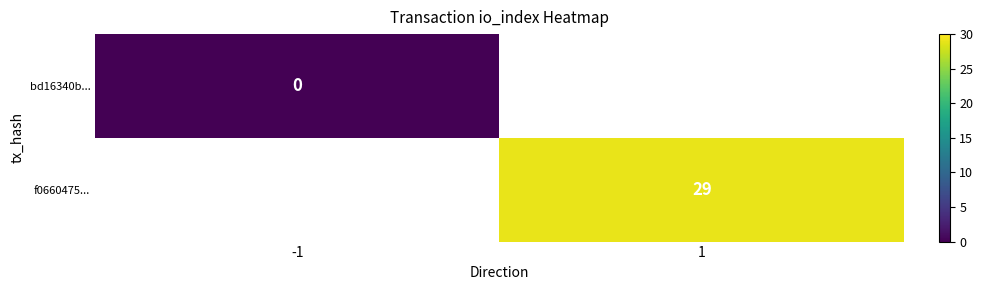

The f0660475... series shows 29 at 1. True or false?

True